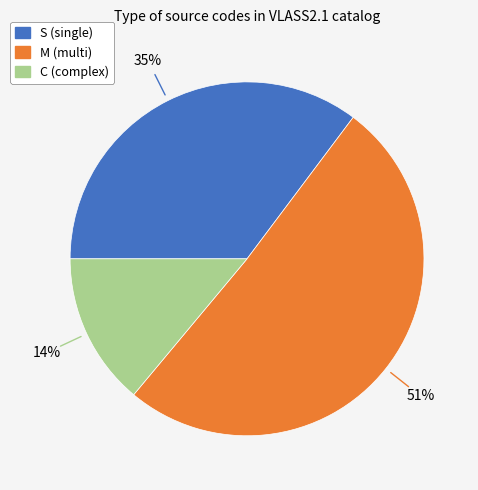

To the nearest percent, what is the difference between the largest and smallest slice percentages?

37%